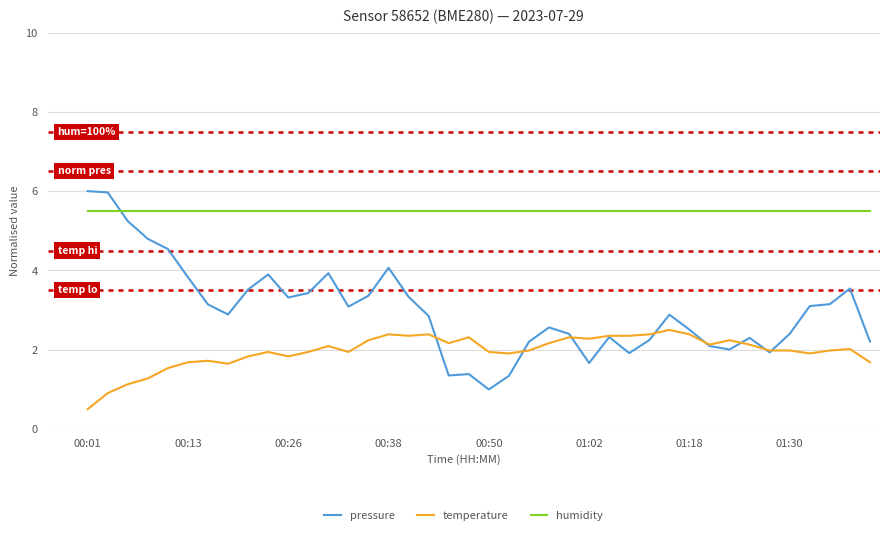

True or false: humidity and temperature cross at least once.

False